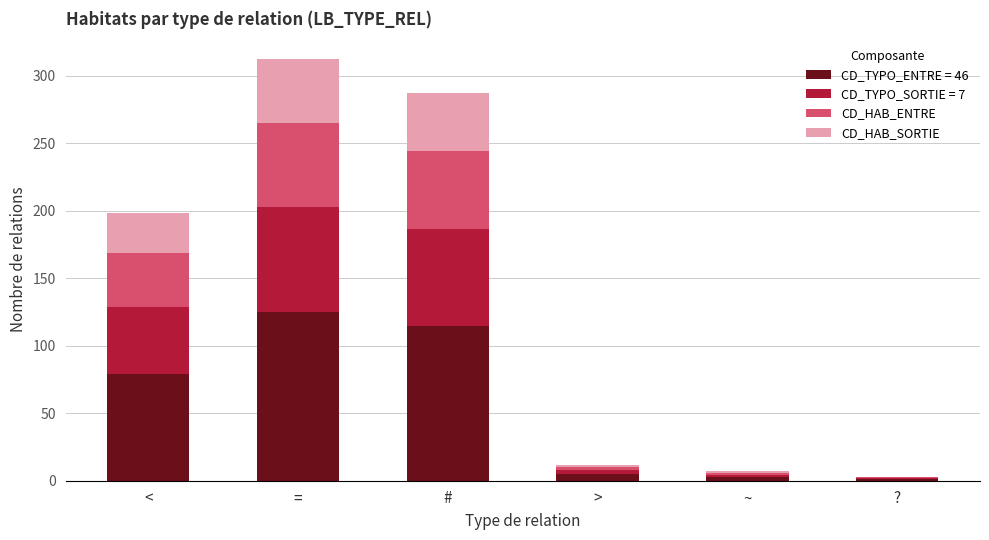

True or false: CD_TYPO_ENTRE = 46 has a value of 79.2 at <.

True